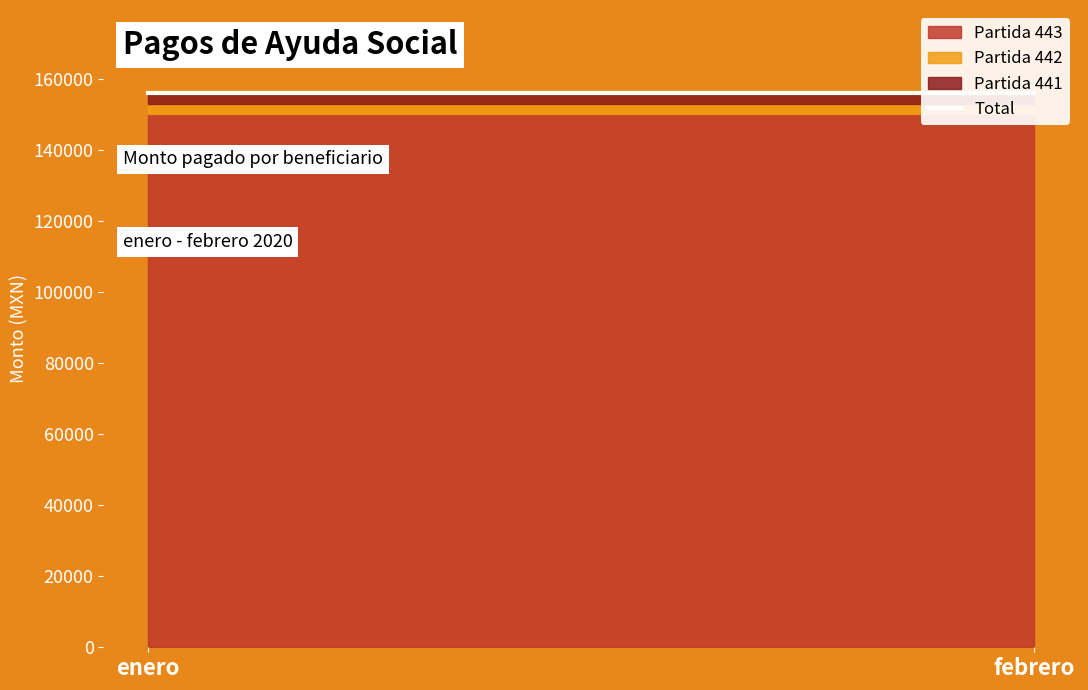

How many lines are shown in the chart?

1